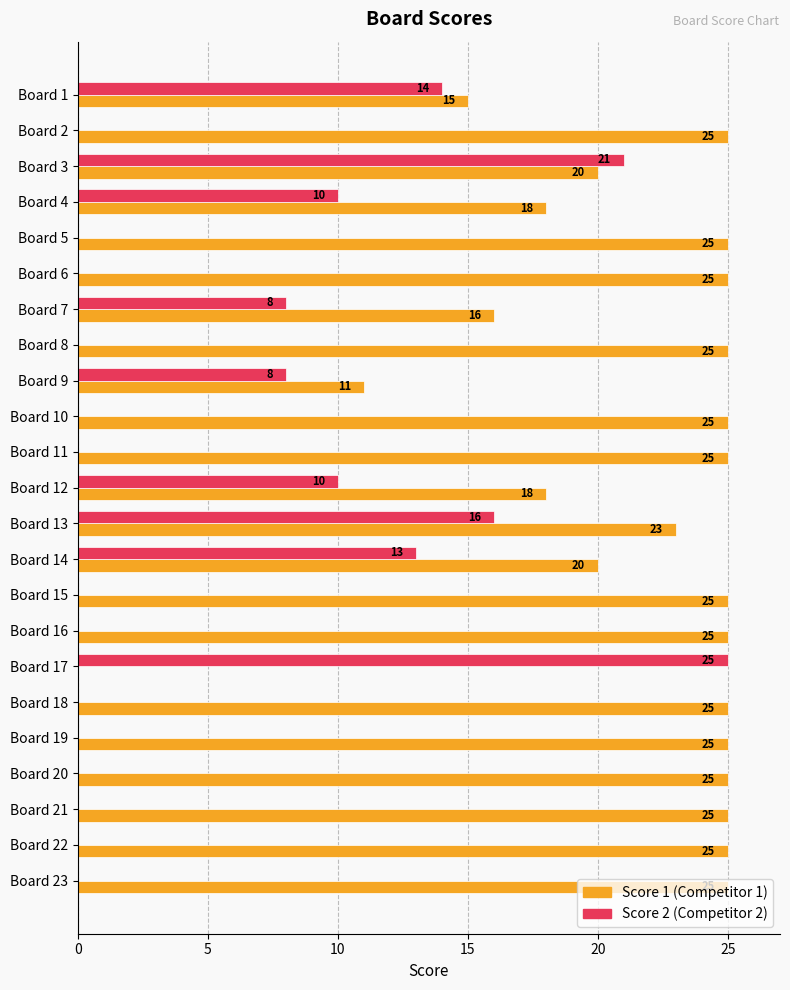

What is the total value across all series at Board 6?

25